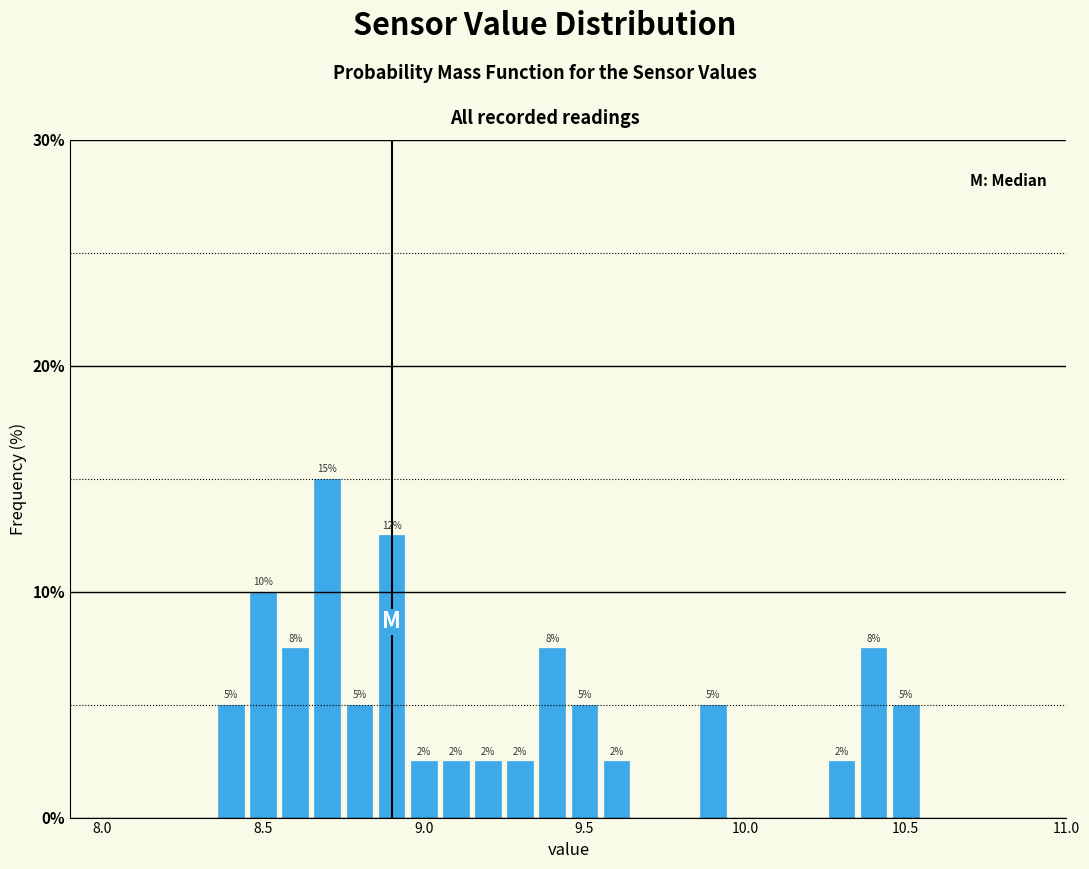

Read against the x-axis, roughly where is the centre of the tallest bar?

8.70